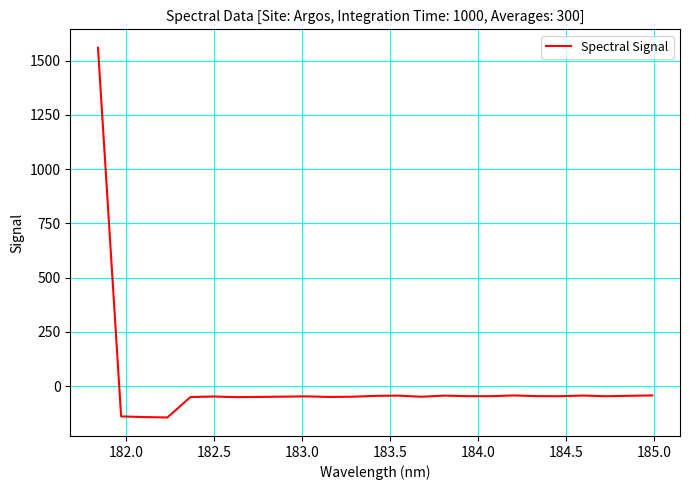

What is the minimum value shown in the chart?

-145.1